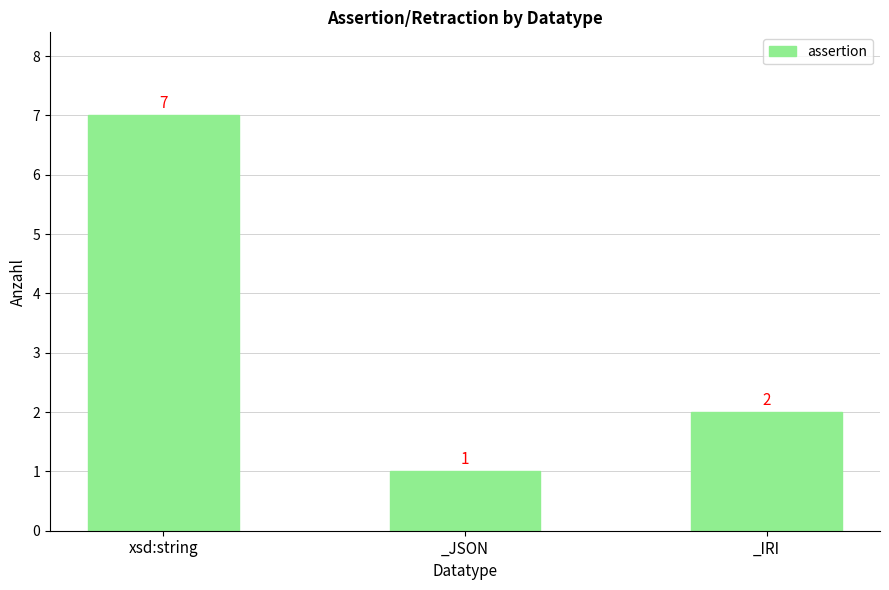

What is the difference between the maximum and minimum values?

6